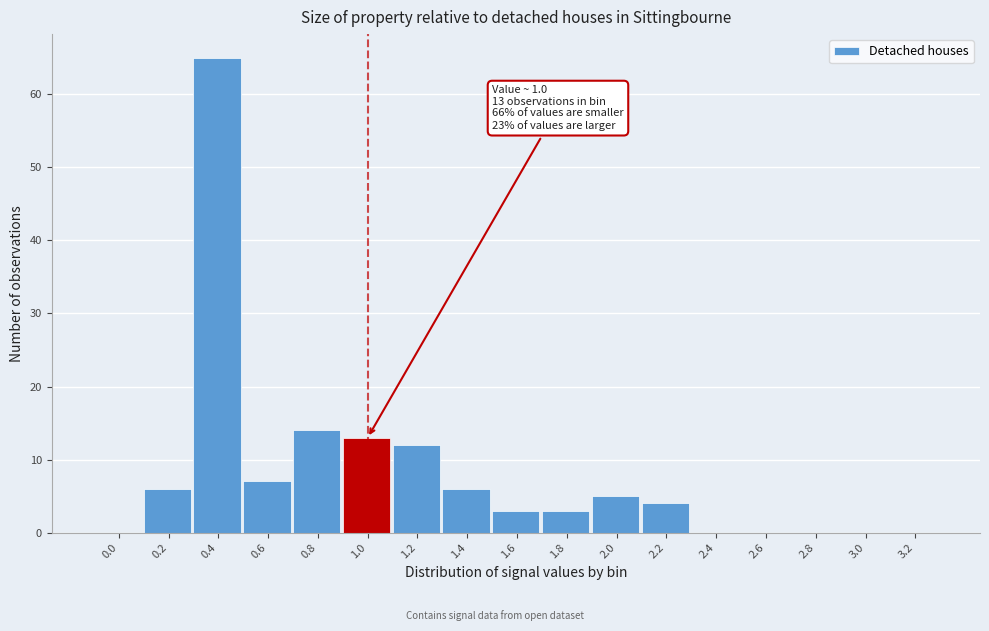

Reading right to left, transcribe all the data shown in this chart.

3.2=0	3.0=0	2.8=0	2.6=0	2.4=0	2.2=4	2.0=5	1.8=3	1.6=3	1.4=6	1.2=12	1.0=13	0.8=14	0.6=7	0.4=65	0.2=6	0.0=0